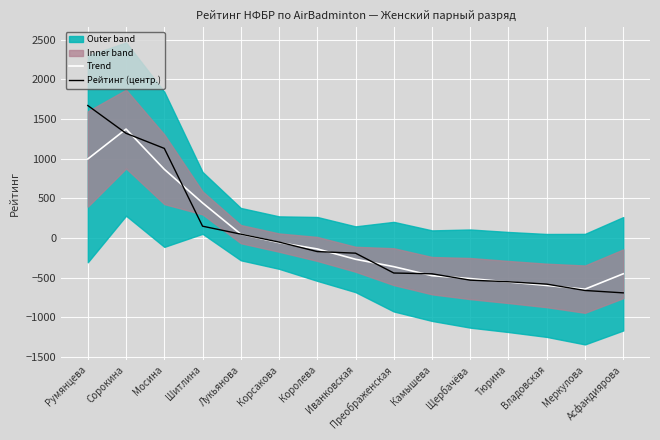

How many times do Рейтинг (центр.) and Trend cross each other?

10